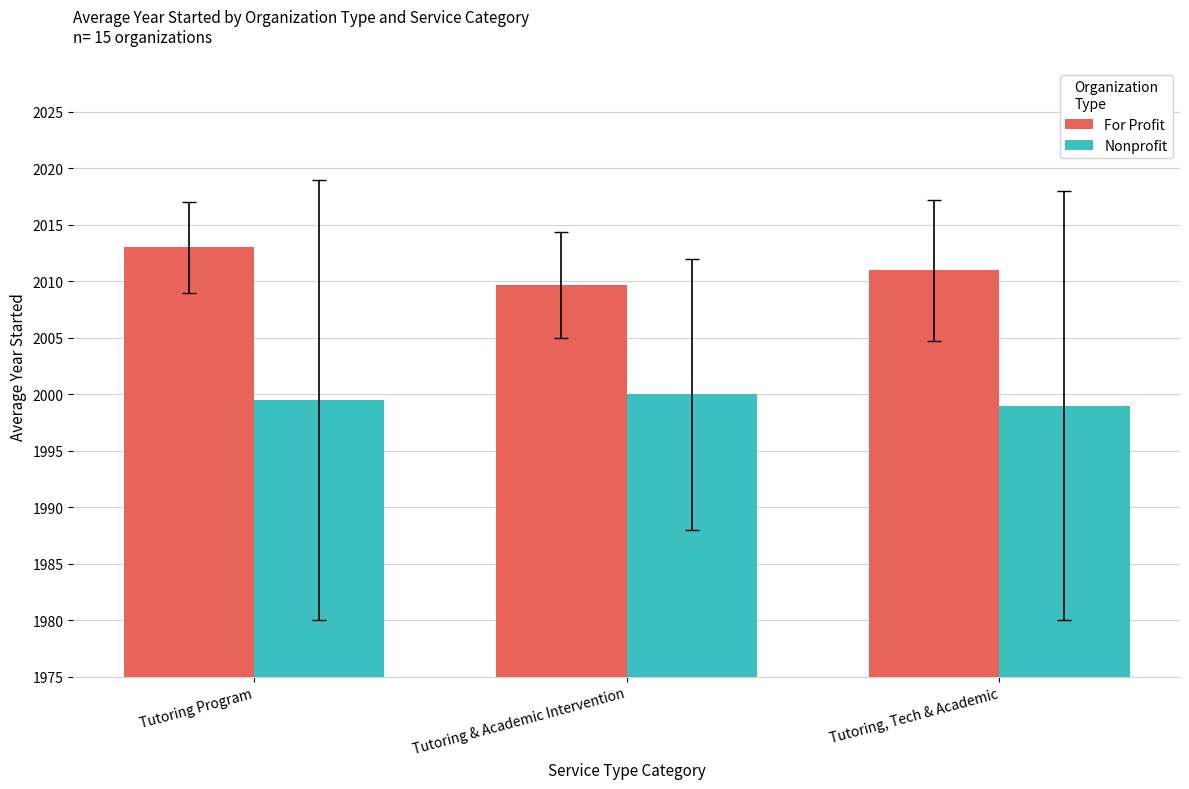

Which series has the largest range (max minus min)?

For Profit